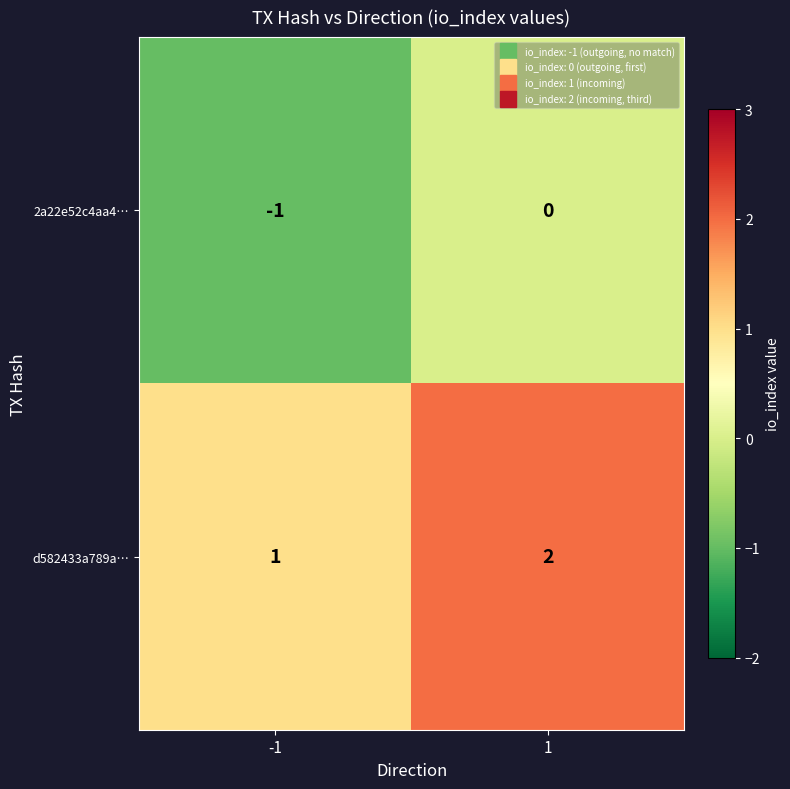

Reading left to right, transcribe all the data shown in this chart.

2a22e52c4aa4…: -1=-1	1=0
d582433a789a…: -1=1	1=2